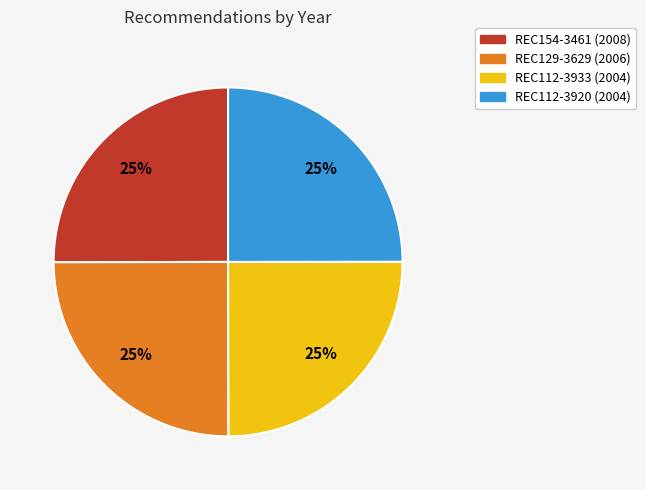

To the nearest percent, what portion does REC129-3629 represent?

25%